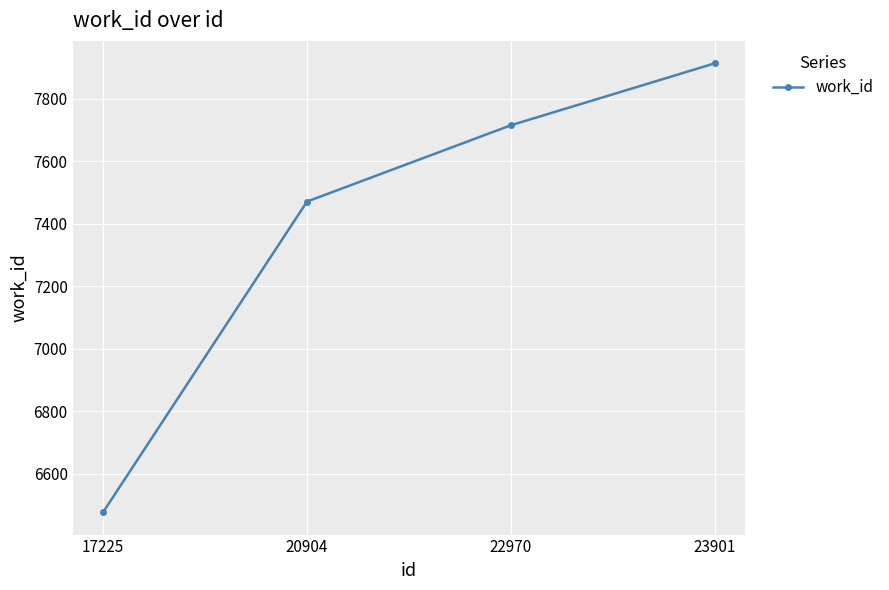

Is this an area chart (filled region under the line)?

No